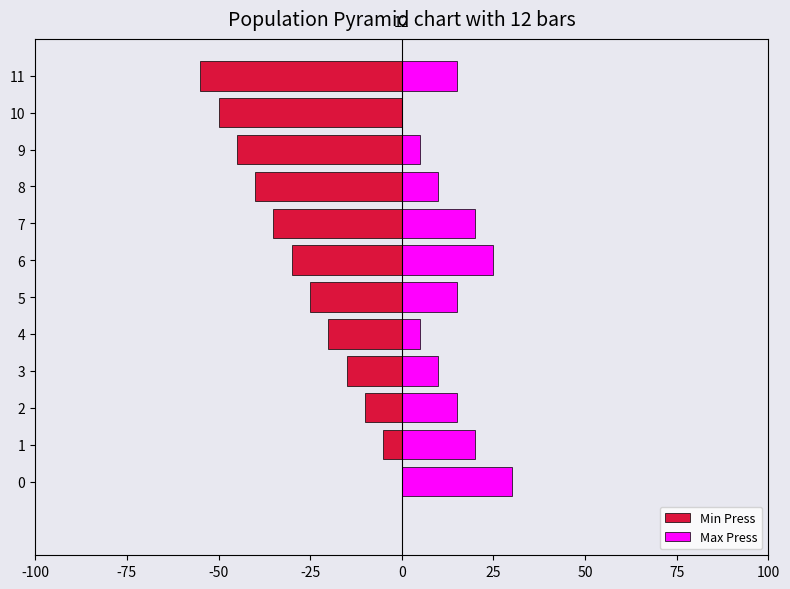

What is the minimum value shown in the chart?

-55